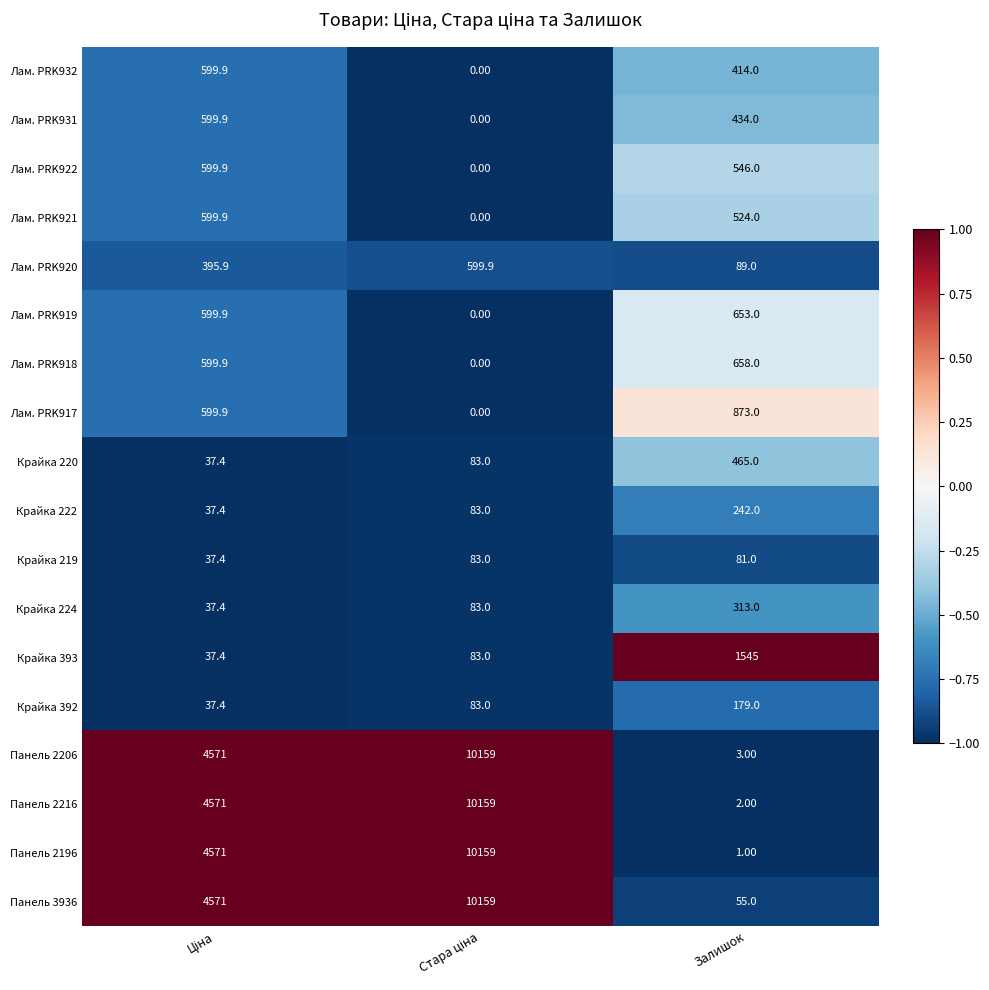

At which label does Крайка 224 reach its peak?

Залишок